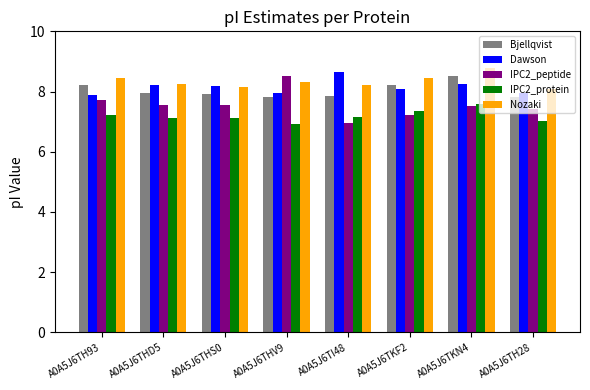

Is it true that IPC2_protein equals 2.1 at A0A5J6THS0?

False